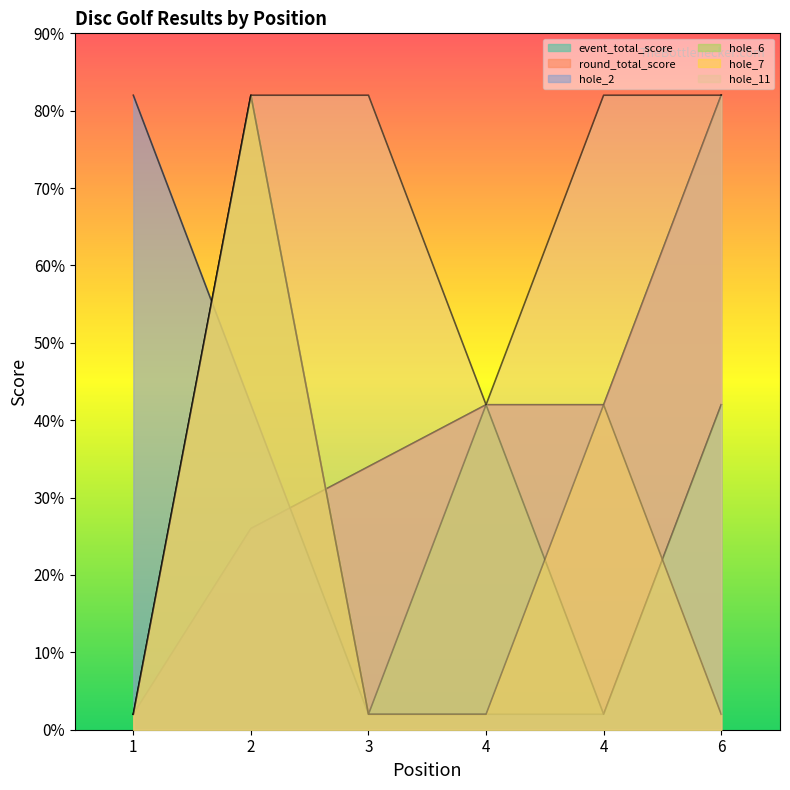

At 6, list the series in order from largest to smallest.

event_total_score, round_total_score, hole_11, hole_2, hole_6, hole_7